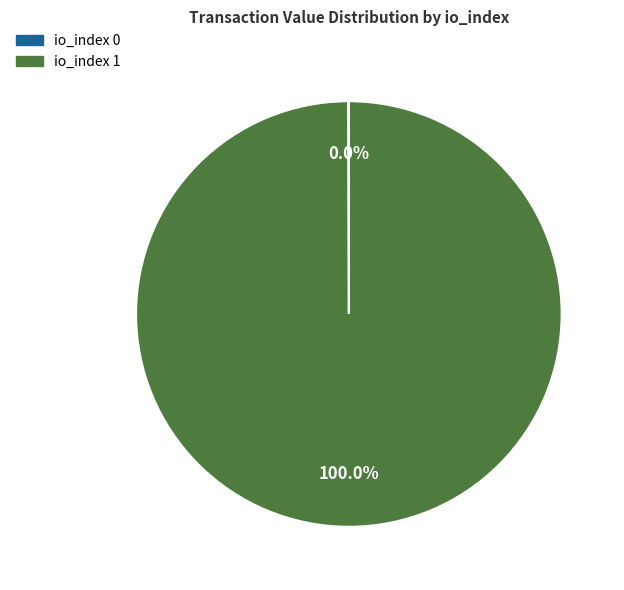

Which slice is the largest?

io_index 1